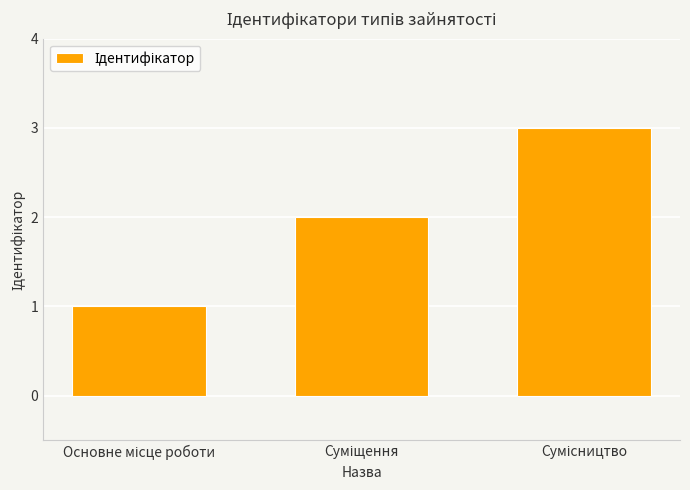

What is the greatest value displayed?

3